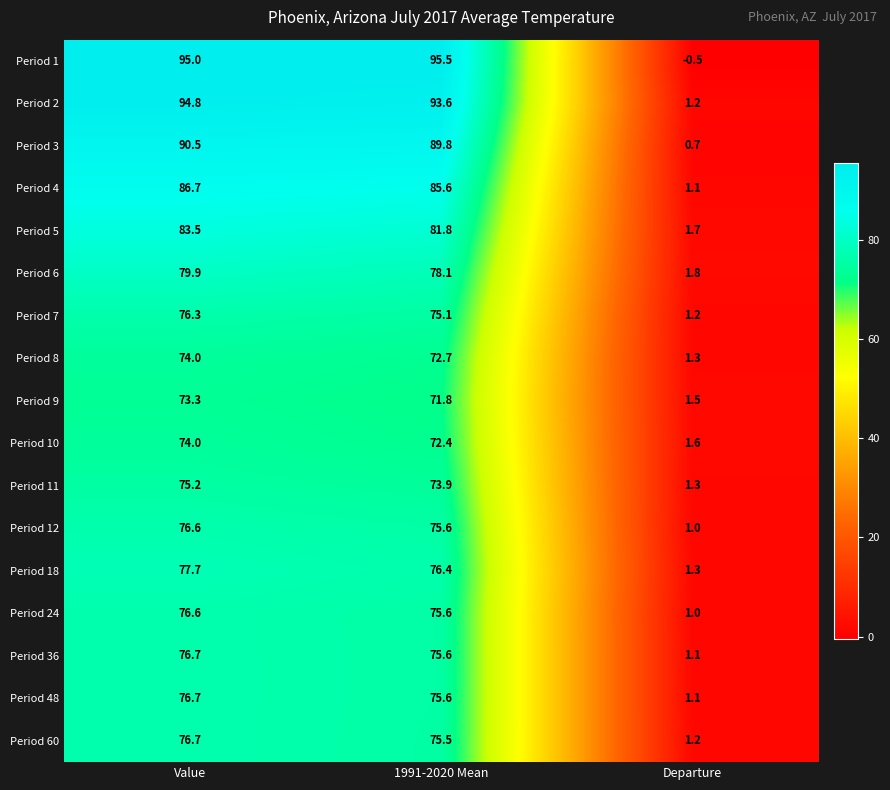

True or false: Period 8 has a value of 72.7 at 1991-2020 Mean.

True